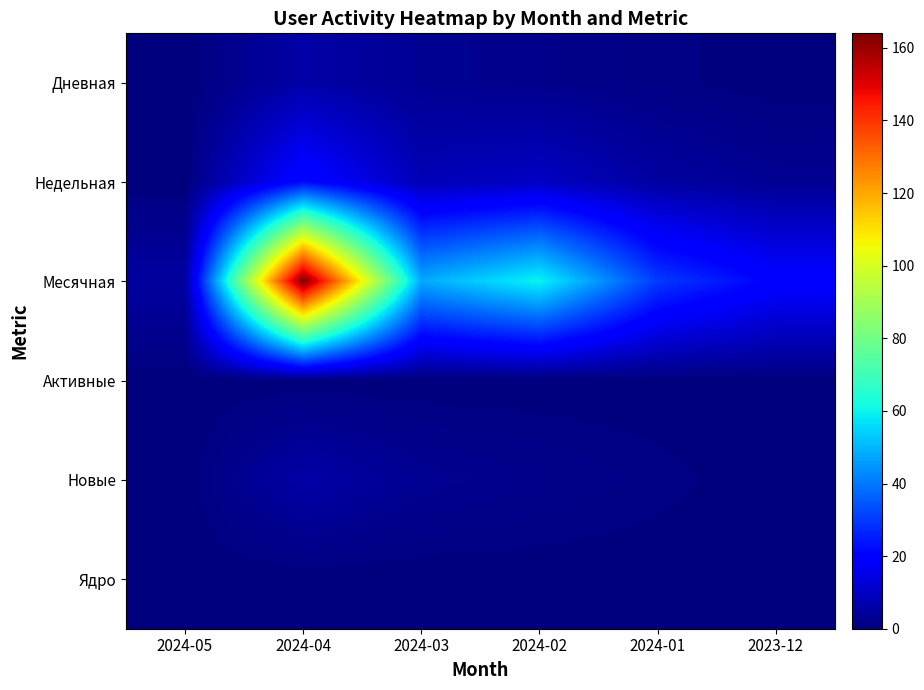

Which has a higher value, 2024-05 or 2024-03?

2024-03